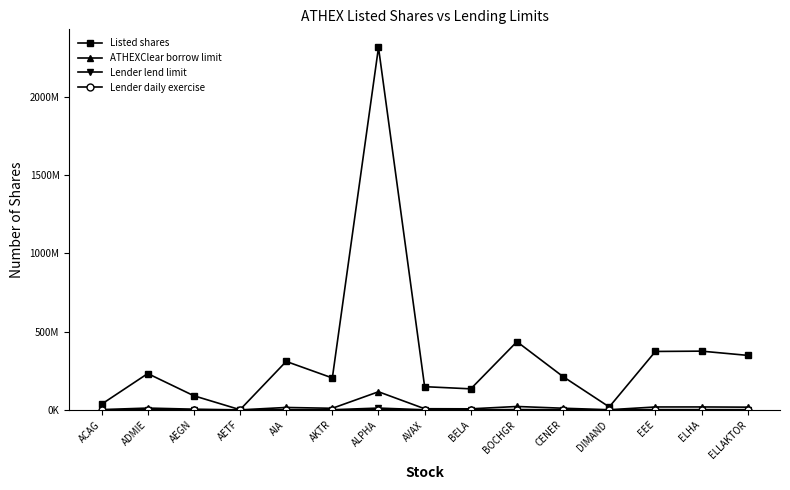

At which category does ATHEXClear borrow limit reach its first local valley?

AETF